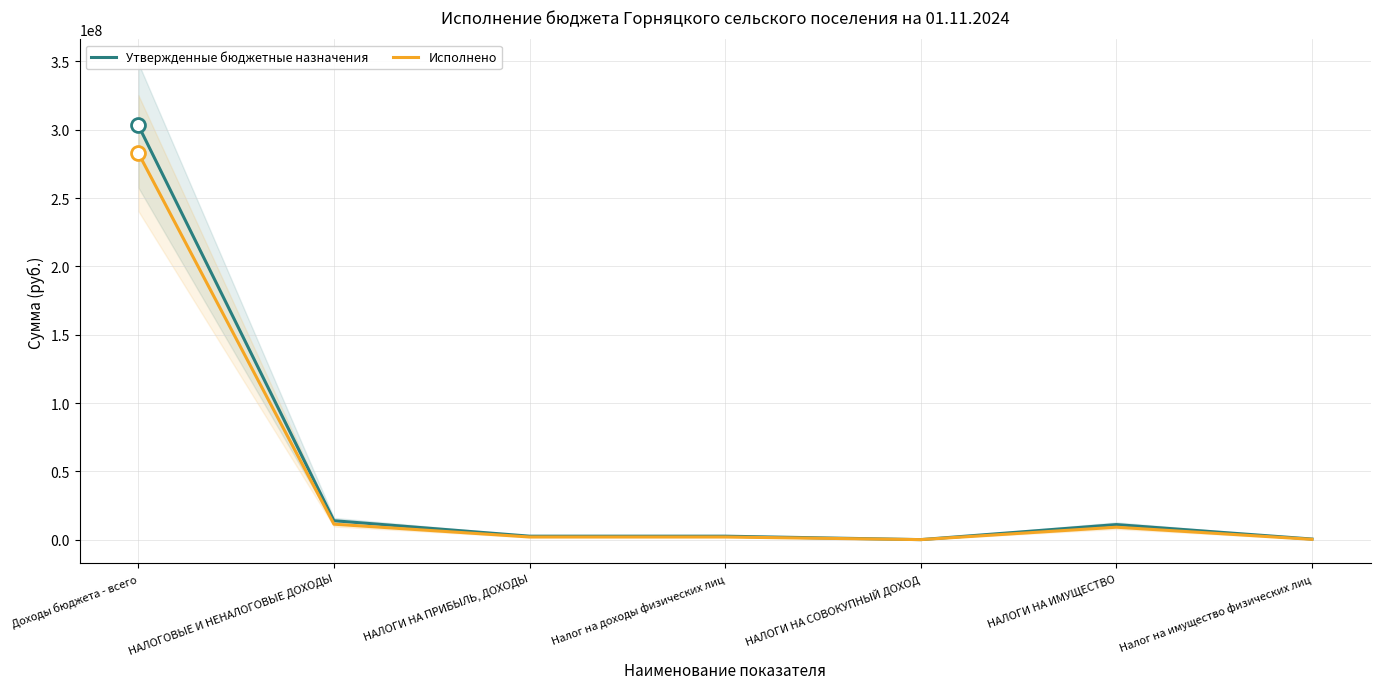

What is the label of the 2nd point from the left?

НАЛОГОВЫЕ И НЕНАЛОГОВЫЕ ДОХОДЫ